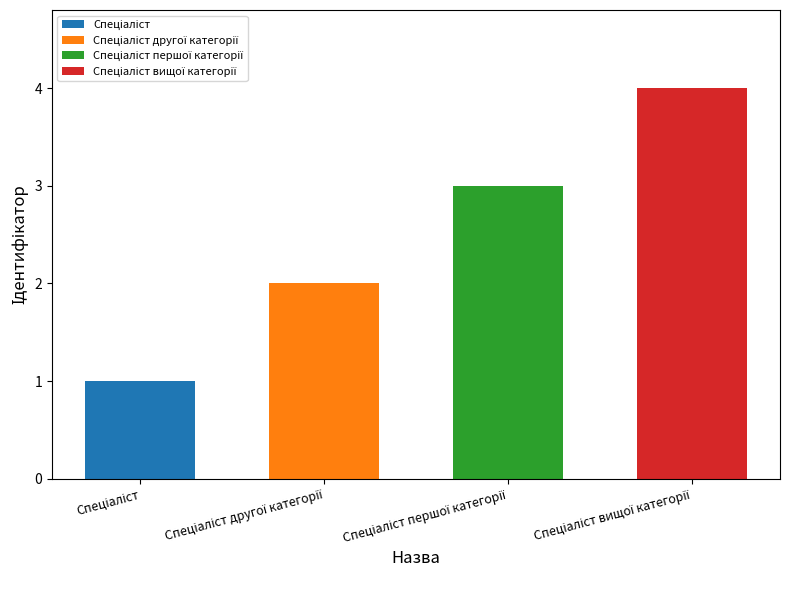

Reading left to right, what are all the values shown in this chart?

Спеціаліст=1	Спеціаліст другої категорії=2	Спеціаліст першої категорії=3	Спеціаліст вищої категорії=4